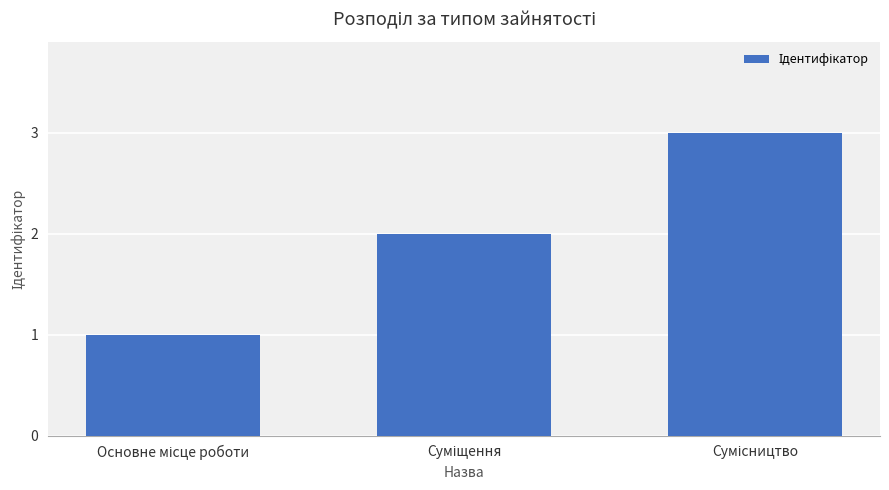

What is the minimum value shown in the chart?

1